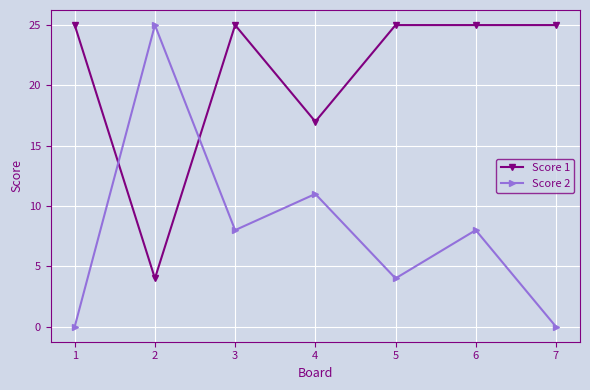

Which series has the largest total across all categories?

Score 1